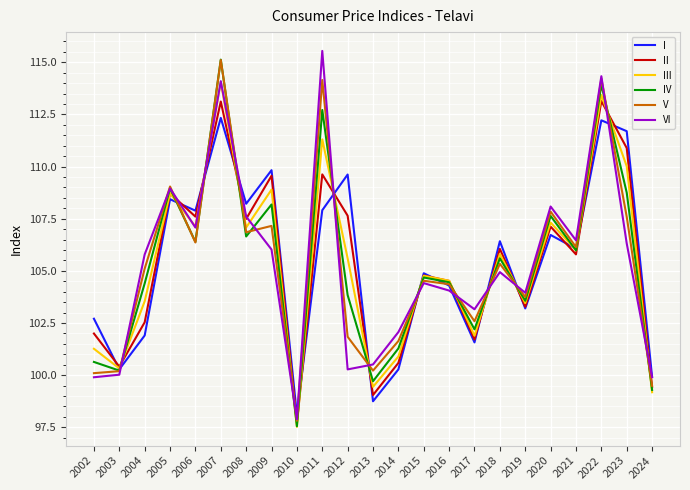

Where does the V series first go above 105?

2004